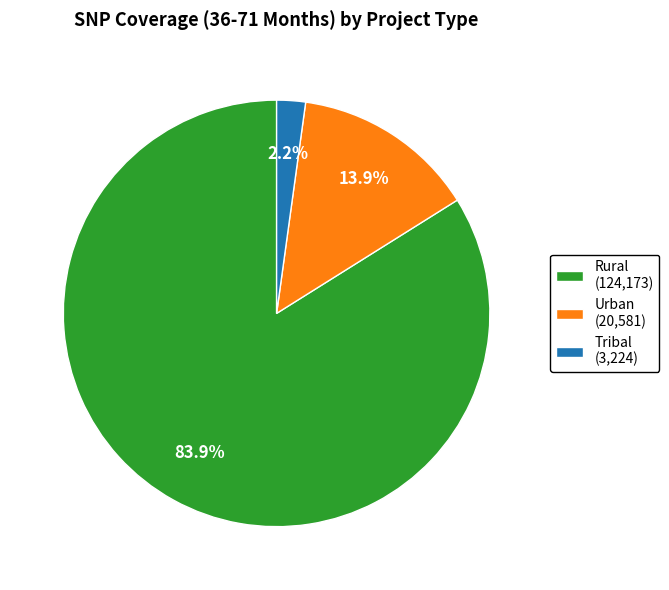

How much of the chart is everything except Urban?

86.1%